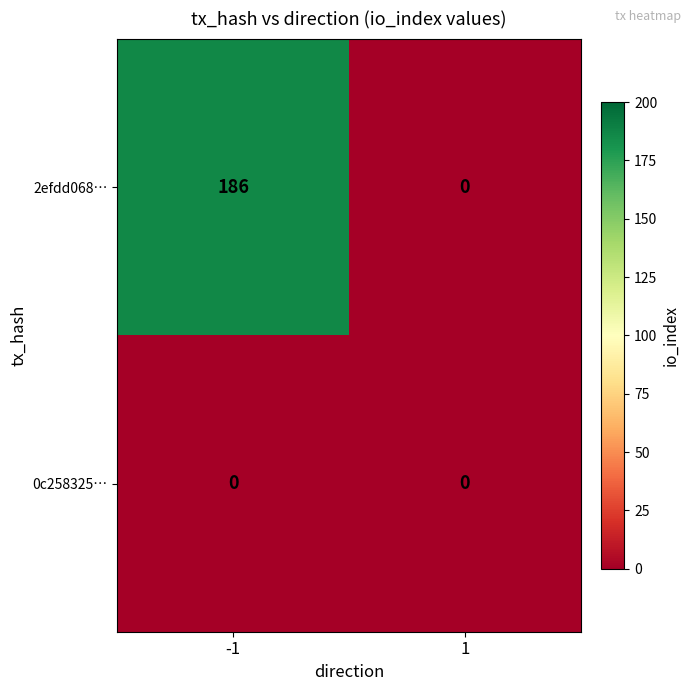

At -1, list the series in order from largest to smallest.

2efdd068…, 0c258325…